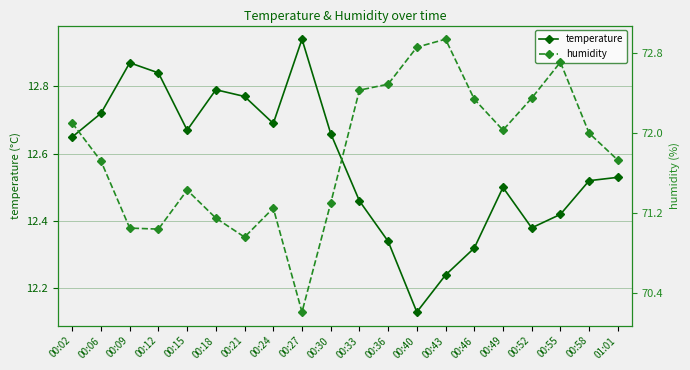

What position from the left is 00:52?

17